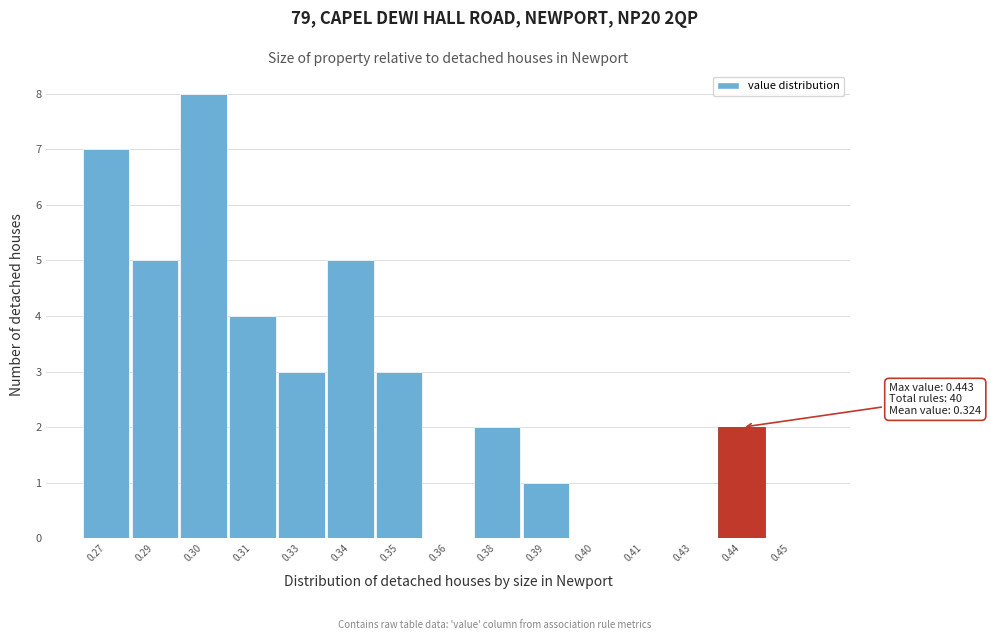

Reading right to left, transcribe all the data shown in this chart.

0.45=0	0.44=2	0.43=0	0.41=0	0.40=0	0.39=1	0.38=2	0.36=0	0.35=3	0.34=5	0.33=3	0.31=4	0.30=8	0.29=5	0.27=7